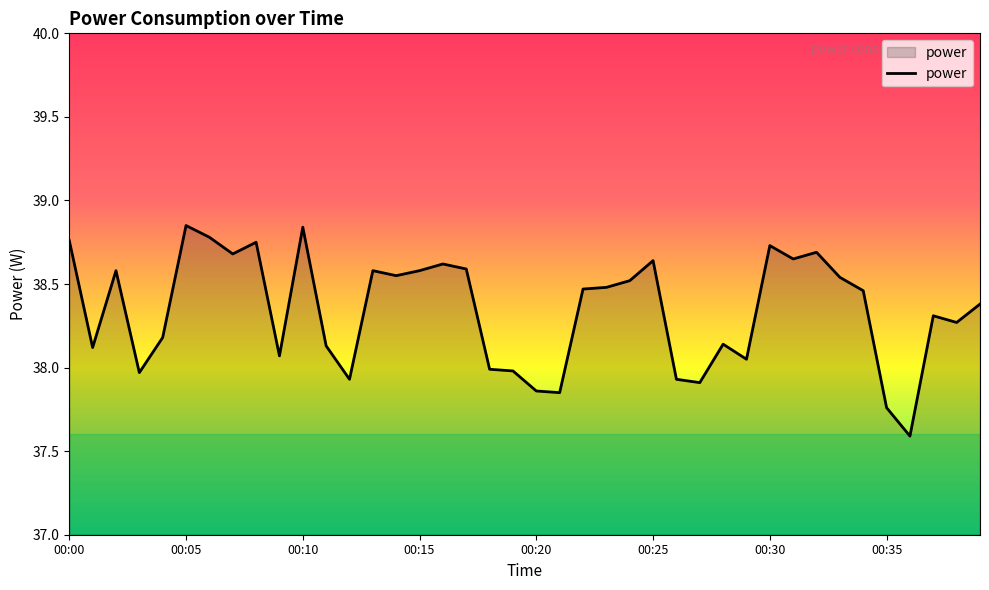

What is the difference between the second highest and second lowest values?

1.1